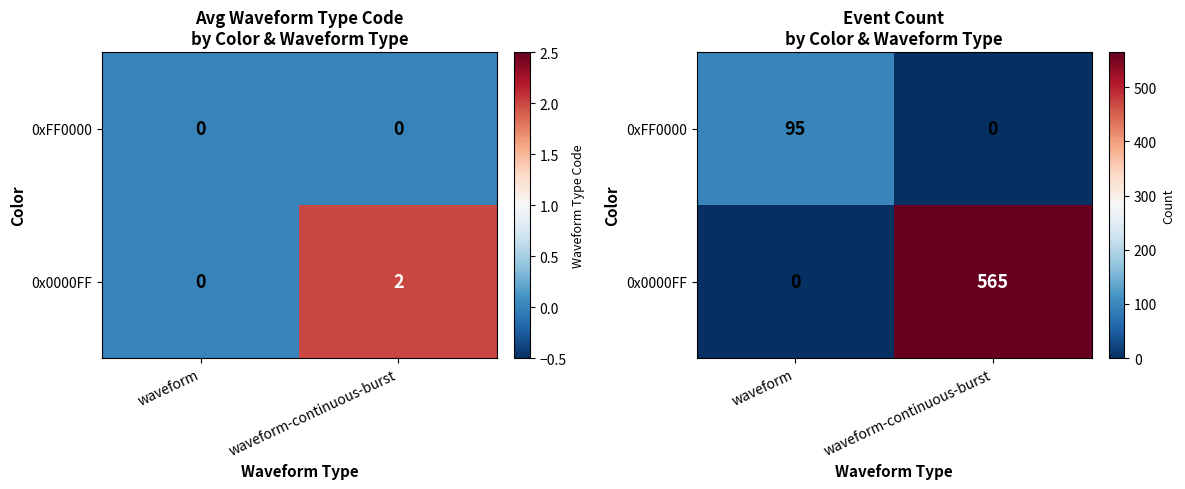

The value of 0xFF0000 at waveform-continuous-burst is -41. True or false?

False